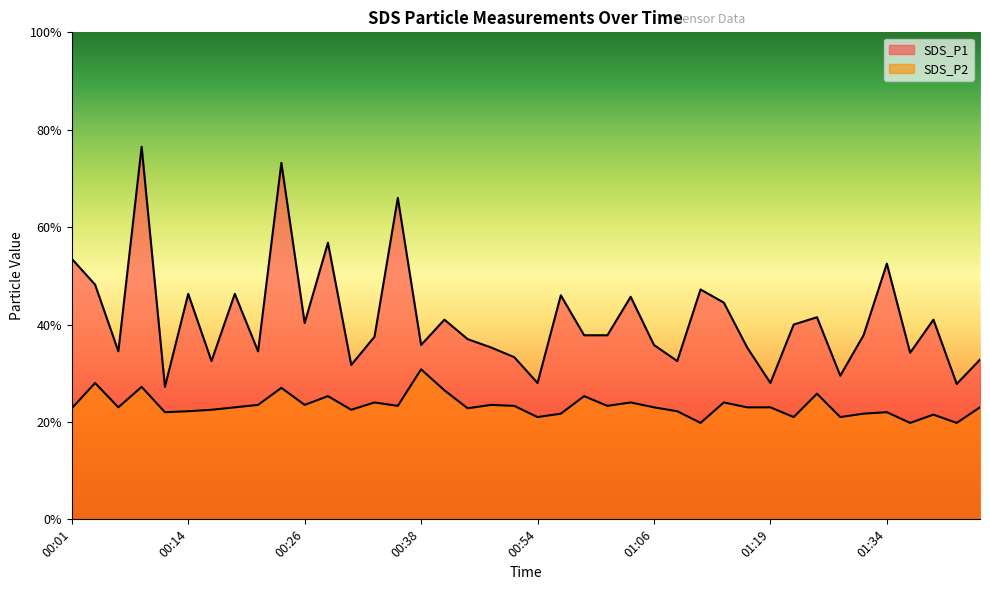

Rank the categories by SDS_P1 value from lowest to highest.

00:11, 01:42, 00:54, 01:19, 01:27, 00:31, 00:16, 01:09, 01:45, 00:51, 01:37, 00:06, 00:21, 00:46, 01:16, 00:38, 01:06, 00:43, 00:33, 00:59, 01:01, 01:29, 01:22, 00:26, 00:41, 01:40, 01:24, 01:14, 01:04, 00:57, 00:14, 00:19, 01:11, 00:03, 01:34, 00:01, 00:29, 00:36, 00:24, 00:08